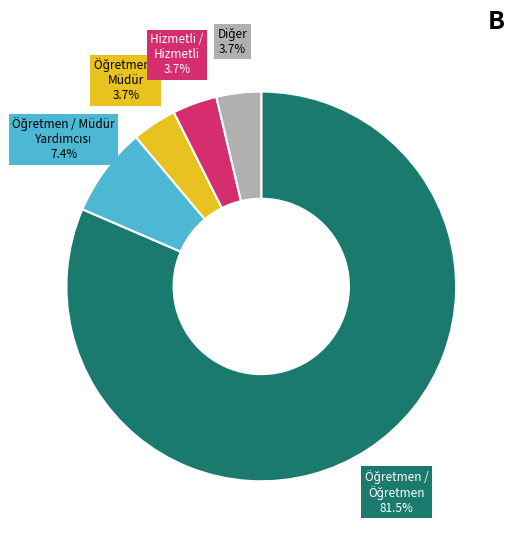

What percentage is NOT represented by Hizmetli / Hizmetli?

96.3%